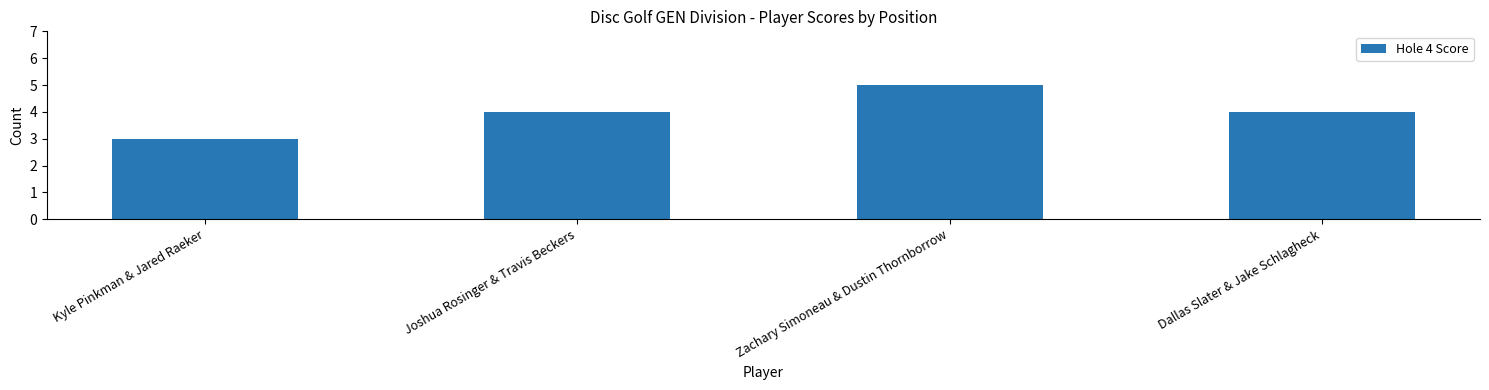

The value at Zachary Simoneau & Dustin Thornborrow is 5. True or false?

True